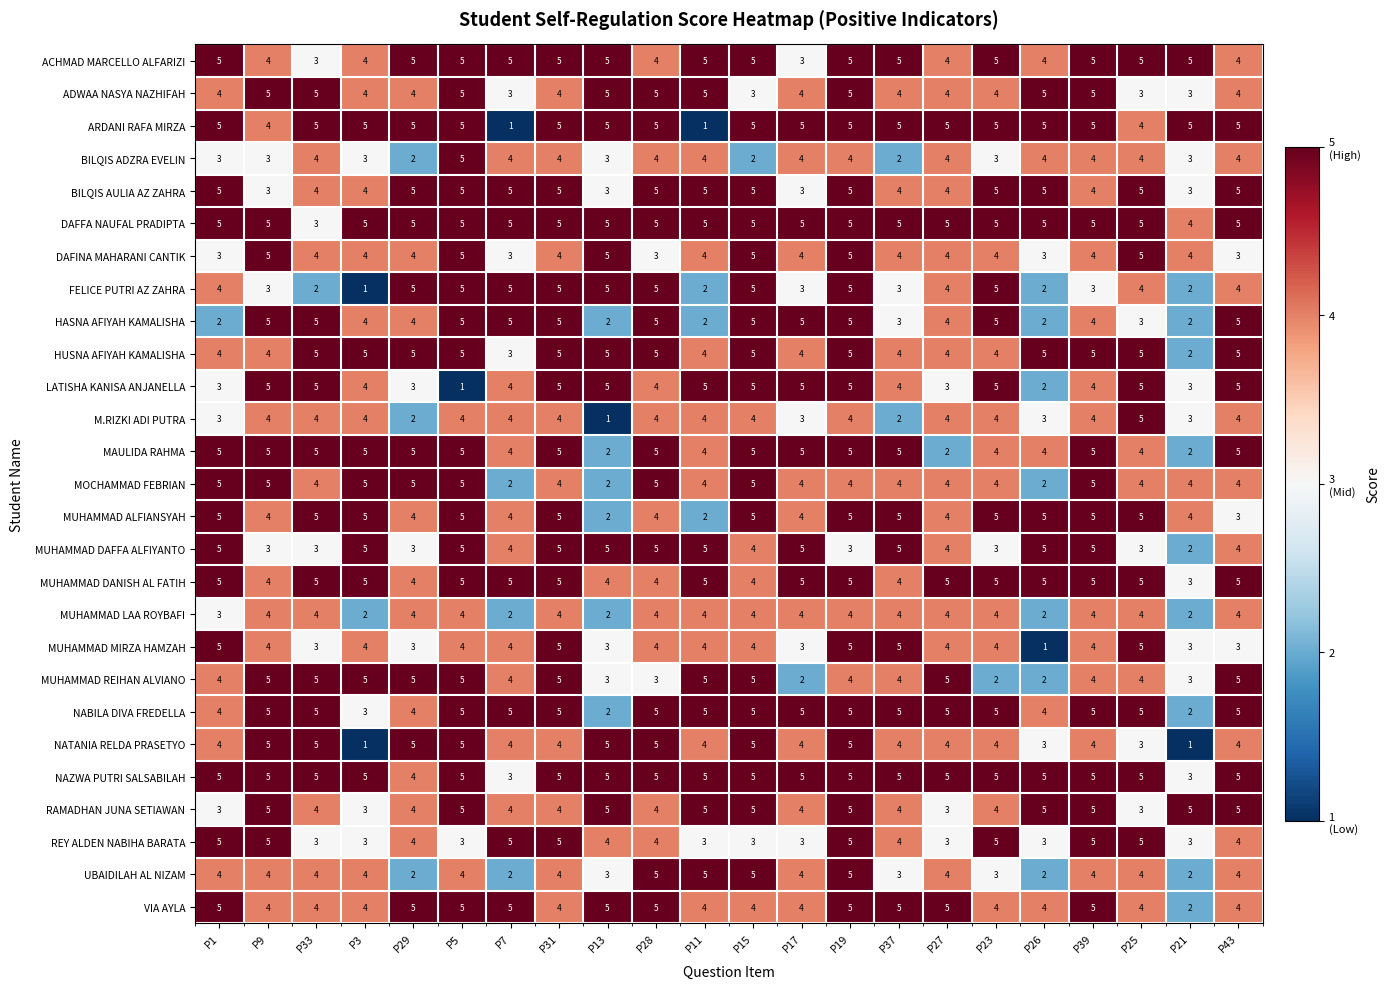

Count the DAFFA NAUFAL PRADIPTA values in the range 5 to 6.

20